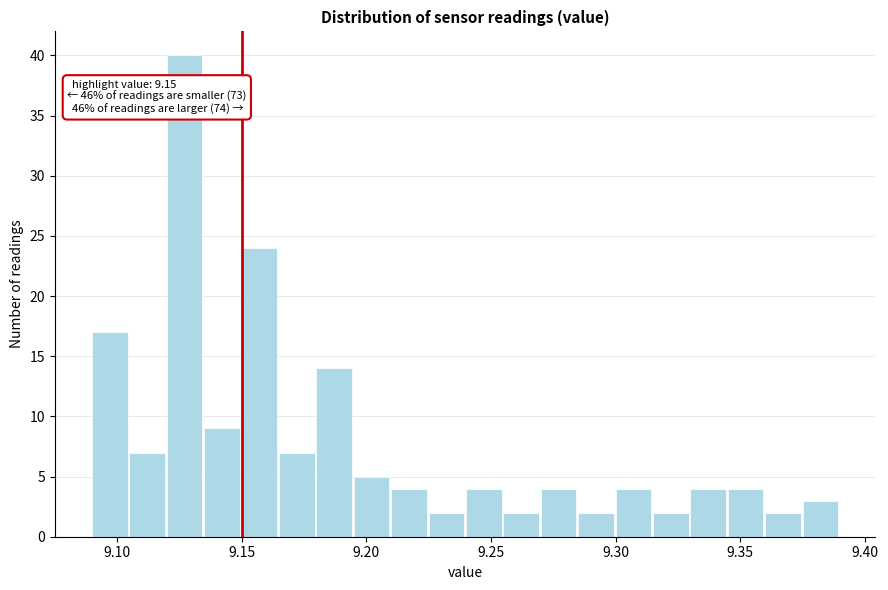

Read against the x-axis, roughly where is the centre of the tallest bar?

9.125